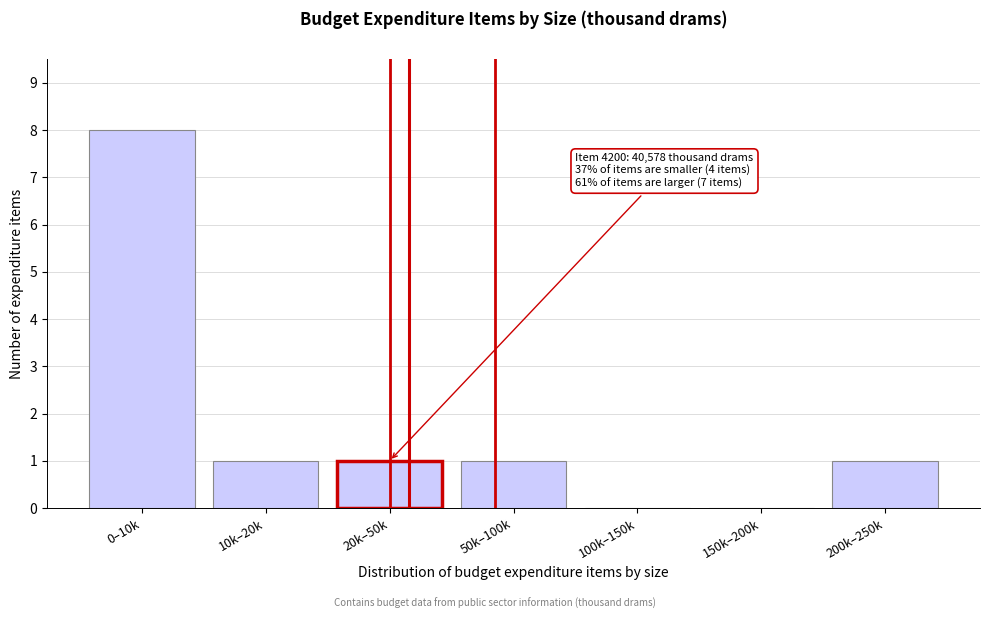

Reading left to right, what are all the values shown in this chart?

0–10k=8	10k–20k=1	20k–50k=1	50k–100k=1	100k–150k=0	150k–200k=0	200k–250k=1